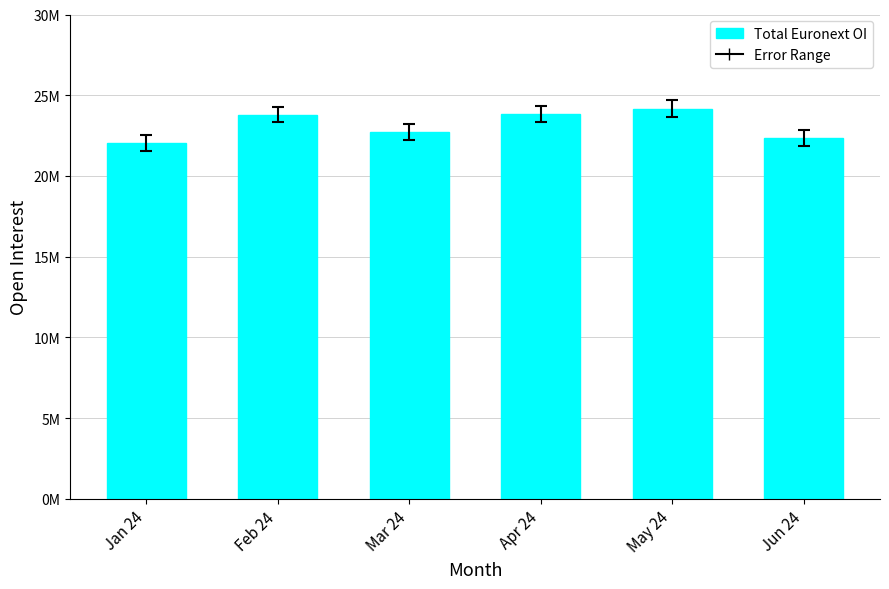

What is the change in value from Feb 24 to Apr 24?

+39377